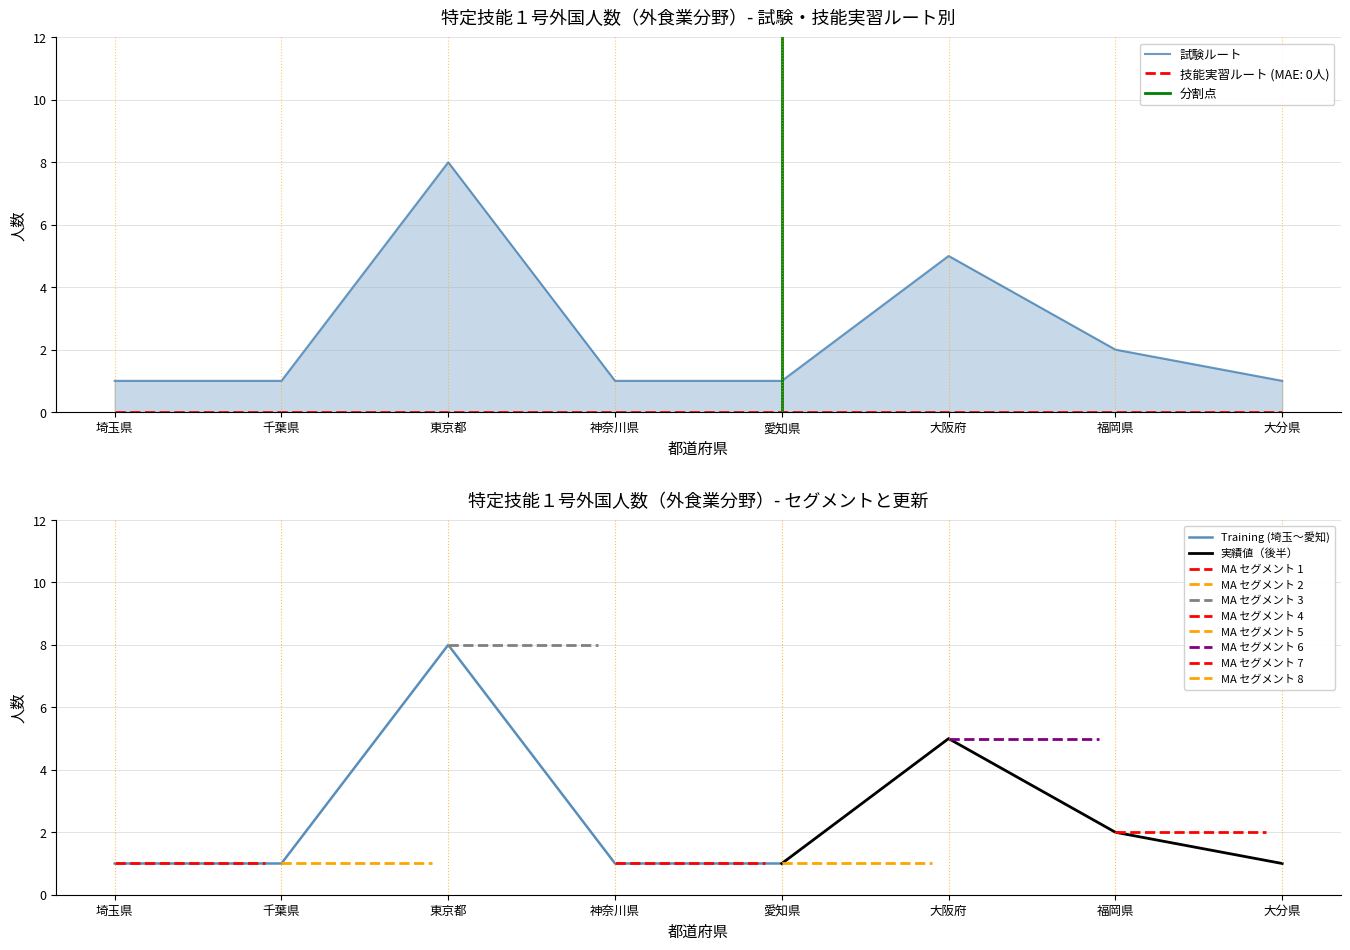

The value at 大阪府 is 5. True or false?

True